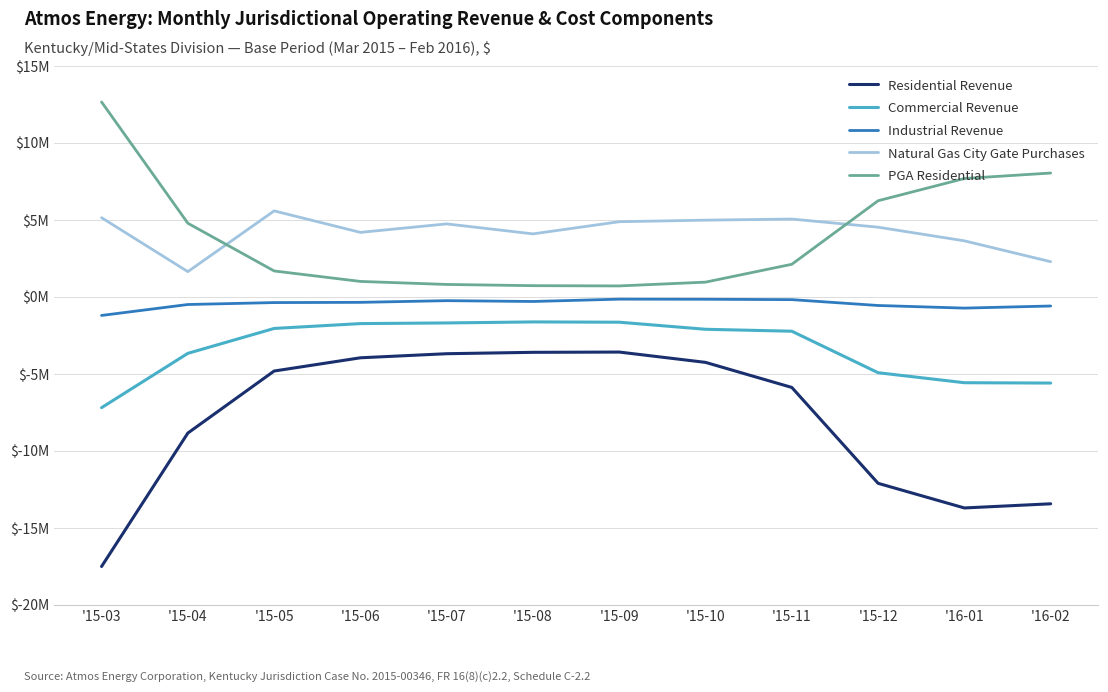

True or false: Residential Revenue has more than 2 points higher than both neighbors.

False